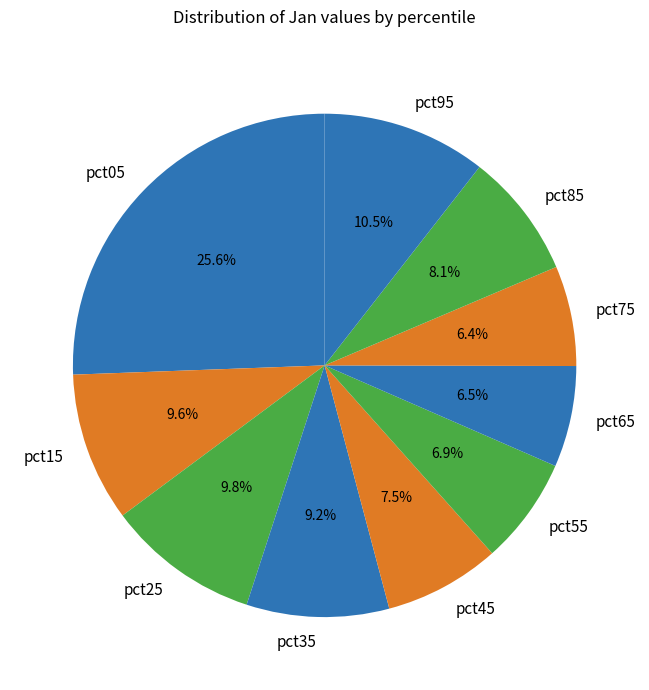

Does pct45 represent more than half of the total?

No